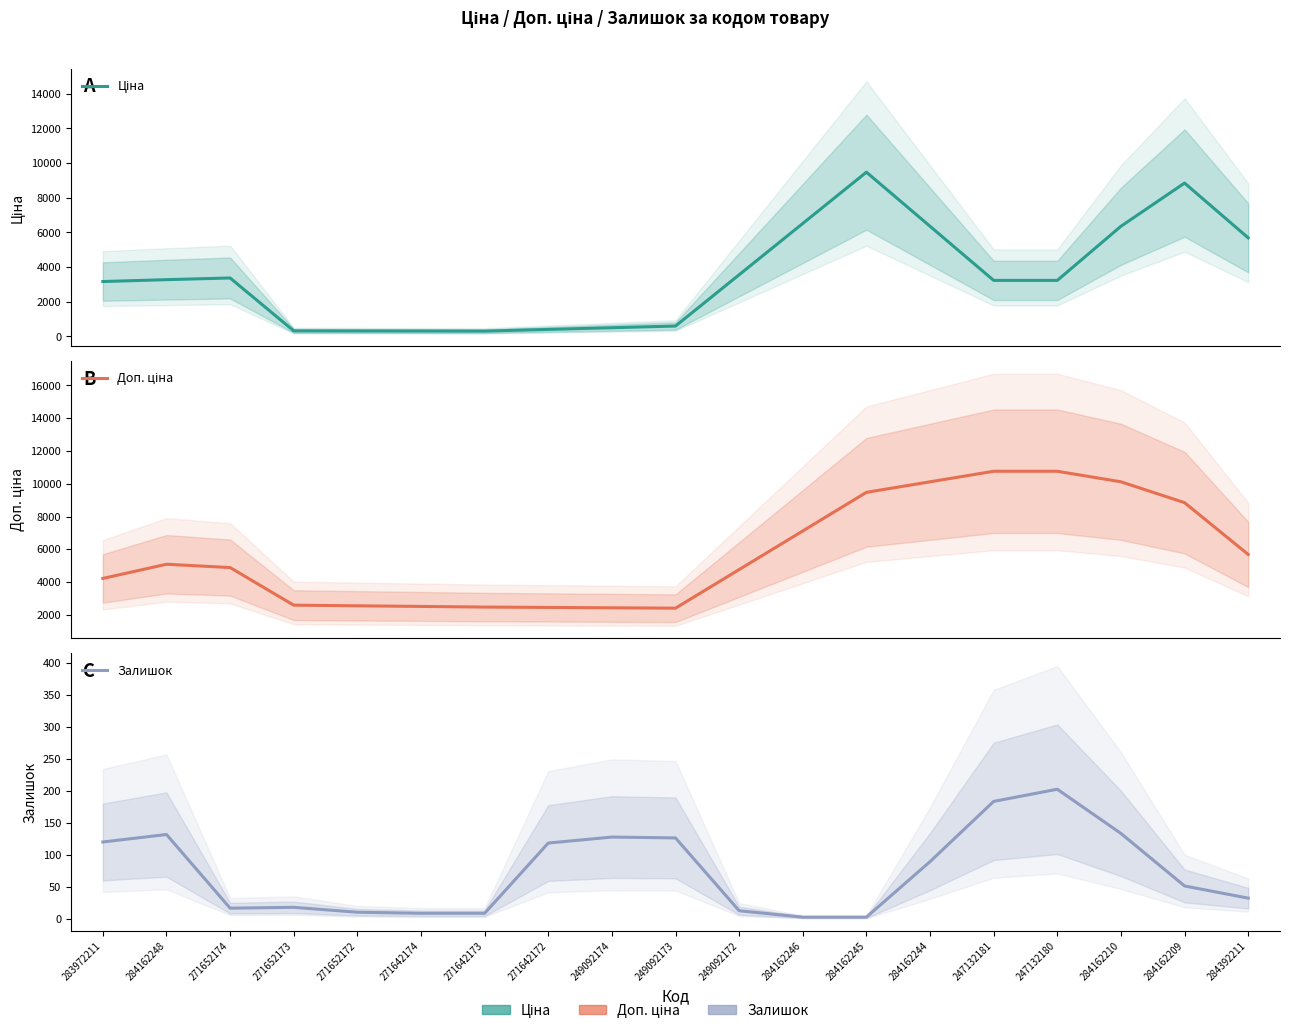

Reading left to right, extract all data points from this chart.

Ціна: 283972211=3170.7	284162248=3279.0	271652174=3376.5	271652173=324.8	271652172=320.0	271642174=315.1	271642173=310.3	271642172=408.1	249092174=505.9	249092173=603.7	249092172=3562.5	284162246=6521.3	284162245=9480.1	284162244=6358.1	247132181=3236.1	247132180=3236.1	284162210=6358.1	284162209=8852.2	284392211=5692.2
Доп. ціна: 283972211=4228.4	284162248=5094.5	271652174=4892.2	271652173=2598.3	271652172=2559.7	271642174=2521.0	271642173=2482.4	271642172=2459.9	249092174=2437.4	249092173=2414.8	249092172=4769.9	284162246=7125.0	284162245=9480.1	284162244=10123.4	247132181=10766.7	247132180=10766.7	284162210=10123.4	284162209=8852.2	284392211=5692.2
Залишок: 283972211=120.0	284162248=131.7	271652174=16.7	271652173=18.0	271652172=10.3	271642174=8.7	271642173=8.7	271642172=118.3	249092174=127.7	249092173=126.3	249092172=12.7	284162246=2.7	284162245=2.7	284162244=89.3	247132181=183.3	247132180=202.3	284162210=133.3	284162209=51.3	284392211=32.3